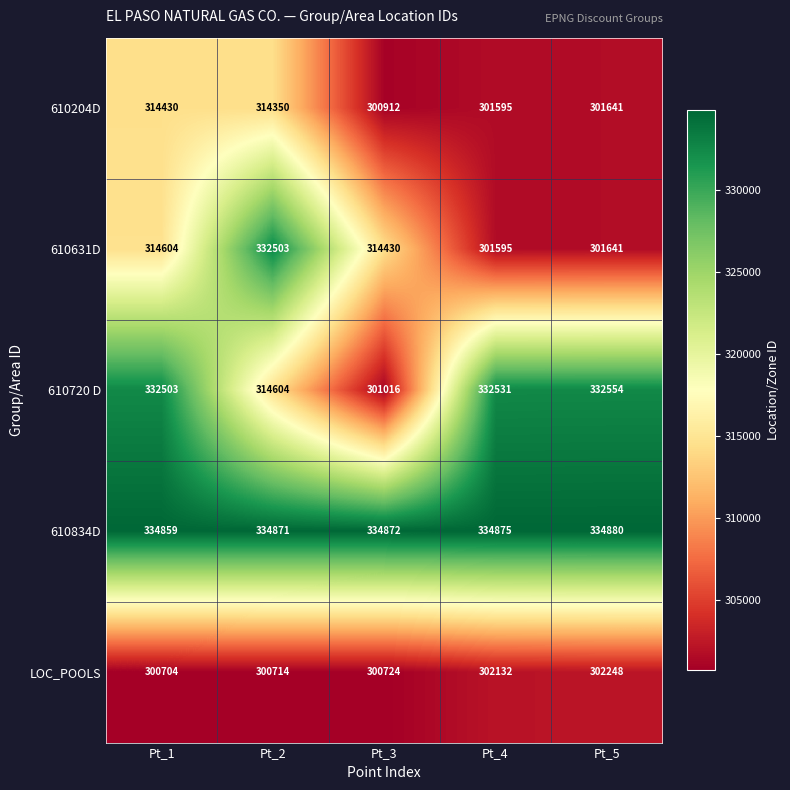

Rank the series at Pt_2 from lowest to highest value.

LOC_POOLS, 610204D, 610720 D, 610631D, 610834D